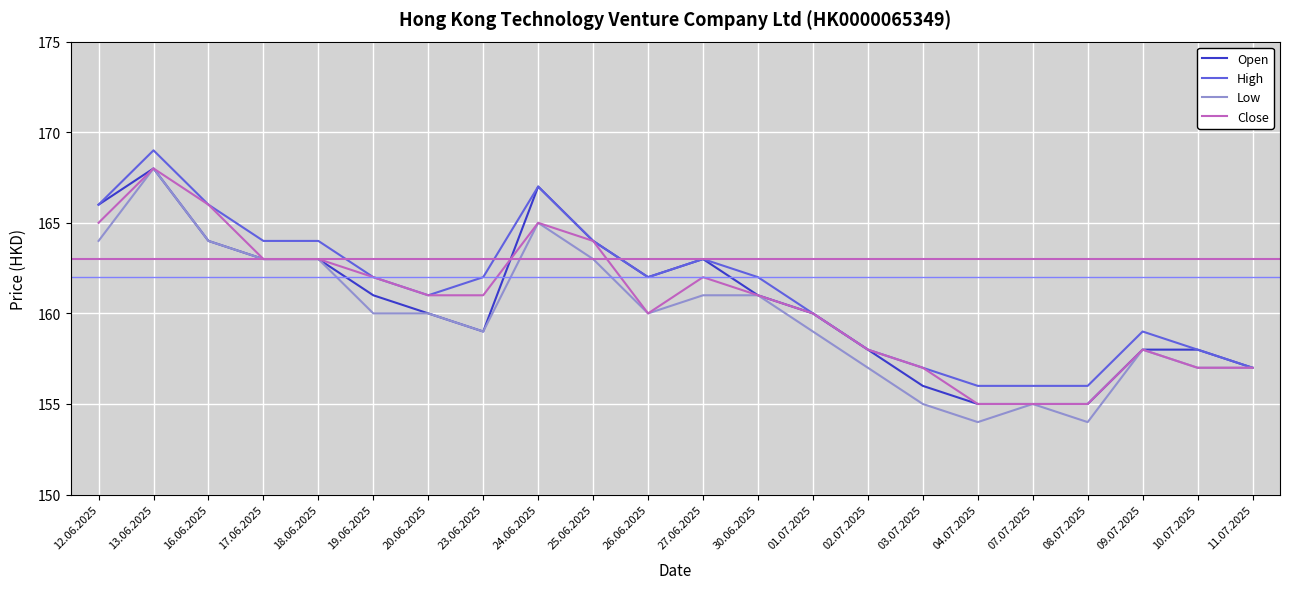

What position from the right is 20.06.2025?

16